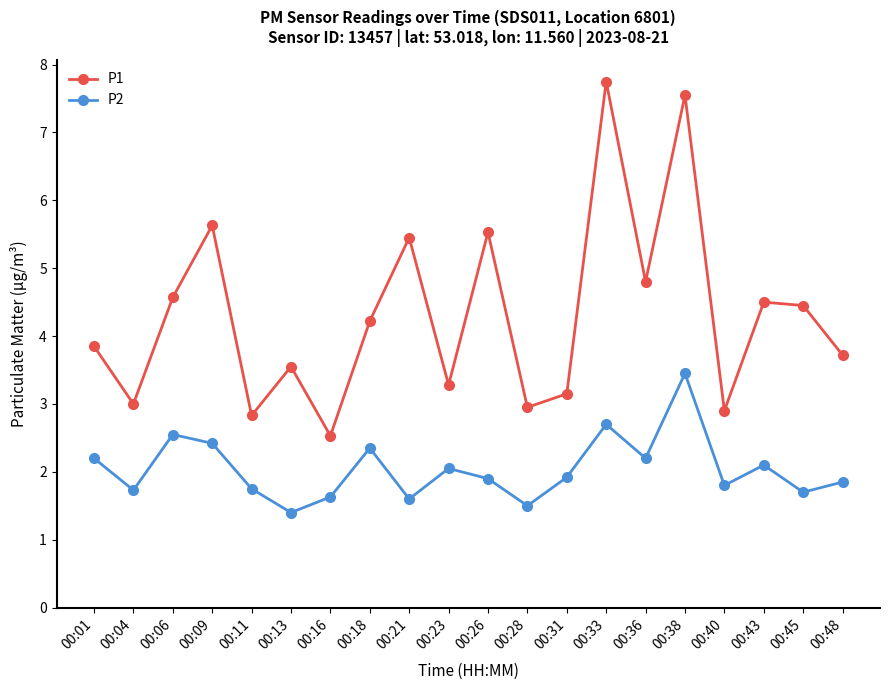

At which category does P2 reach its first local peak?

00:06